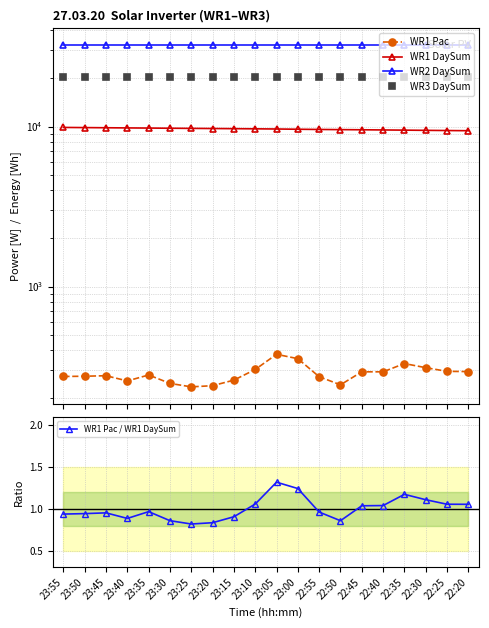

Is it true that WR1 Pac equals 240.0 at 23:20?

True